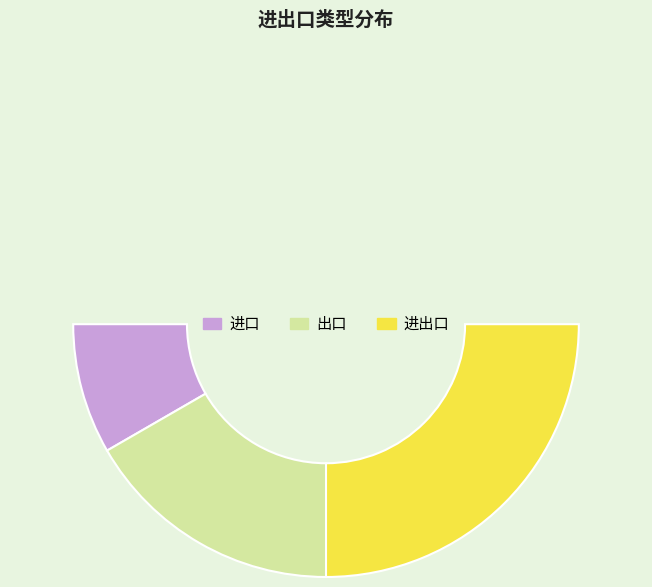

To the nearest percent, what percentage of the pie is 进口?

17%